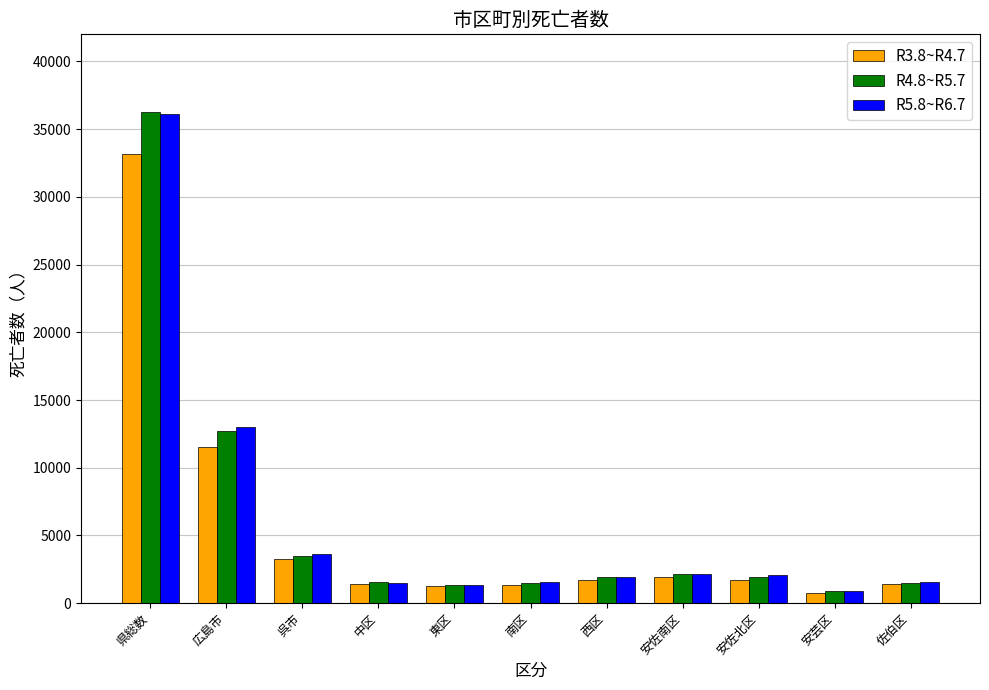

What are all the series names shown in the legend?

R3.8~R4.7, R4.8~R5.7, R5.8~R6.7